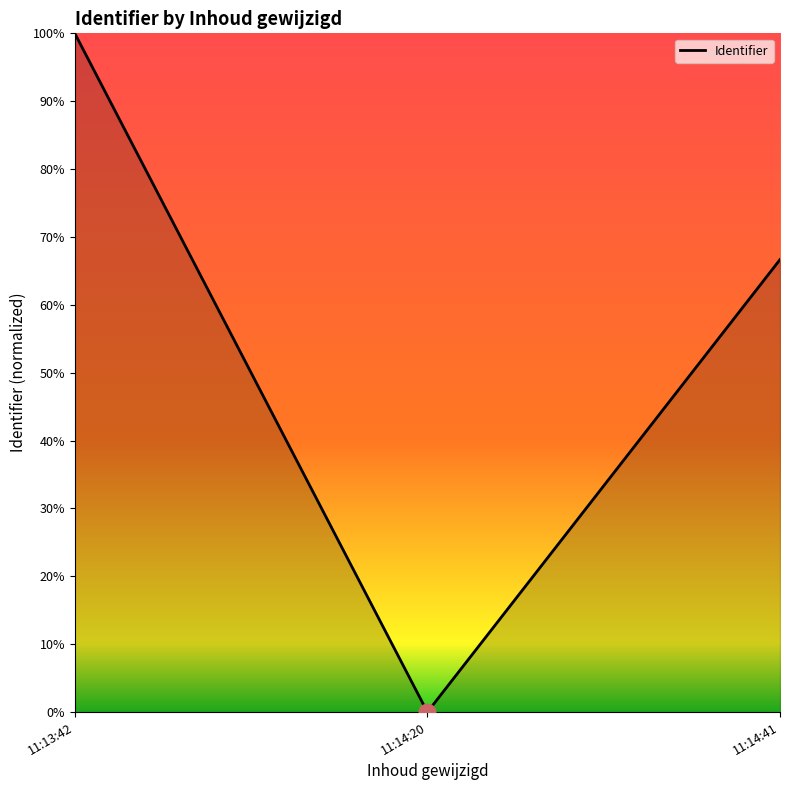

How many values are between 0 and 100?

3